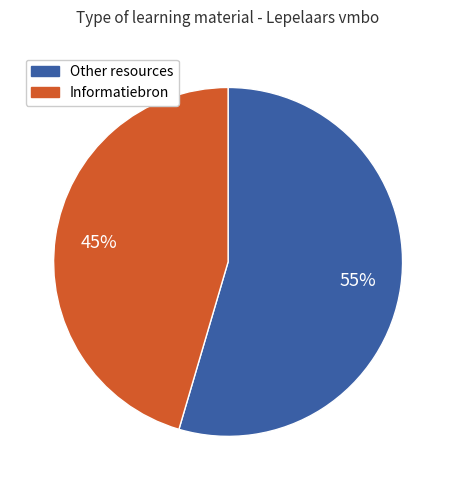

Does any single category account for the majority?

Yes